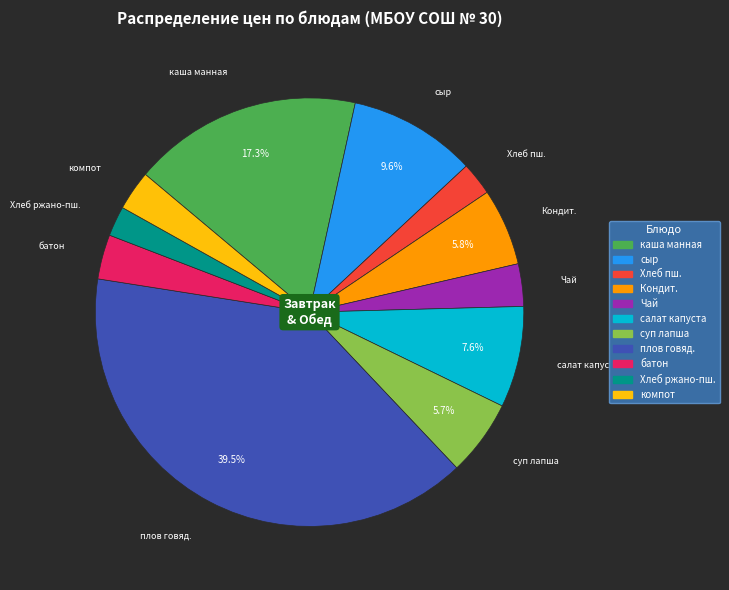

Which category has the smallest portion of the pie?

Хлеб ржано-пшеничный